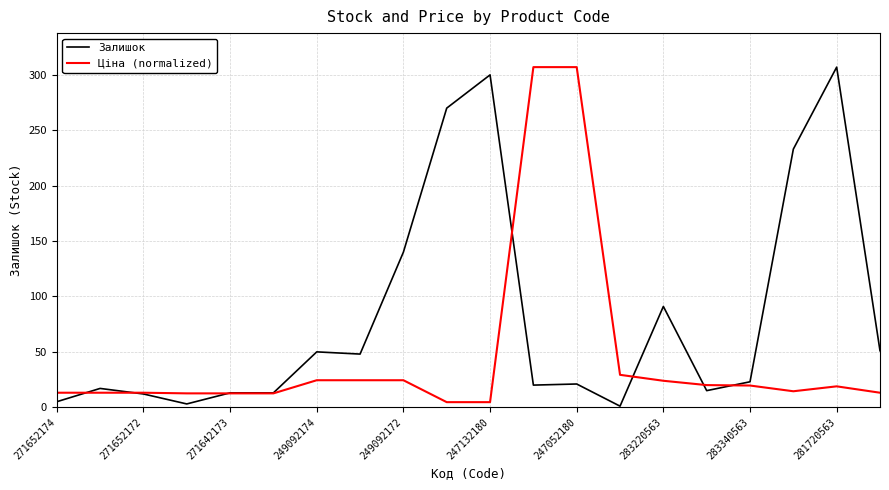

What is the greatest value displayed?

307.0